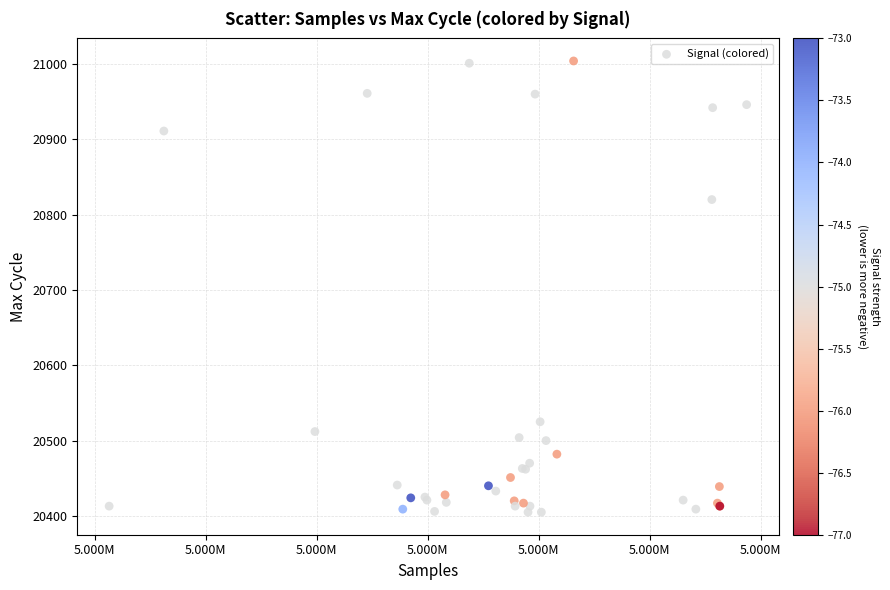

What Y value in the scatter plot is closest to 20704?

20820